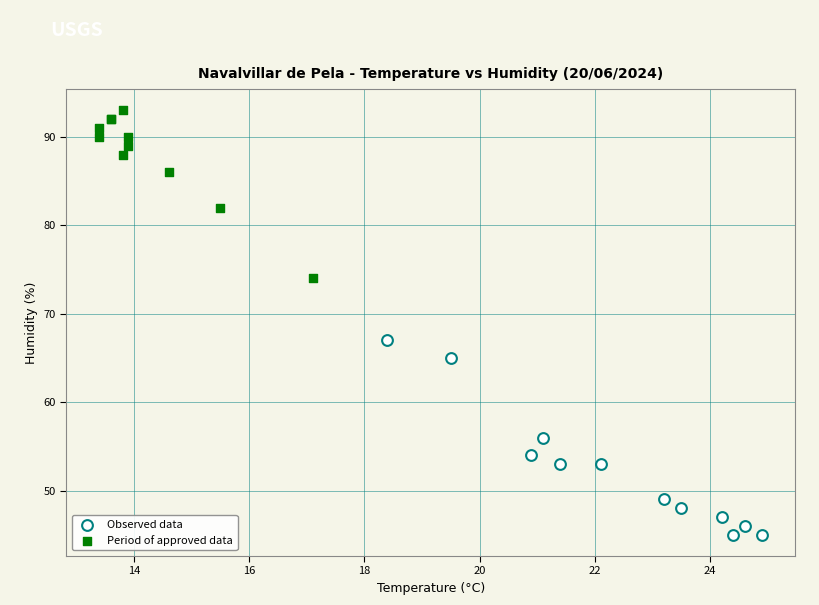

Which series reaches the maximum Y coordinate?

Period of approved data